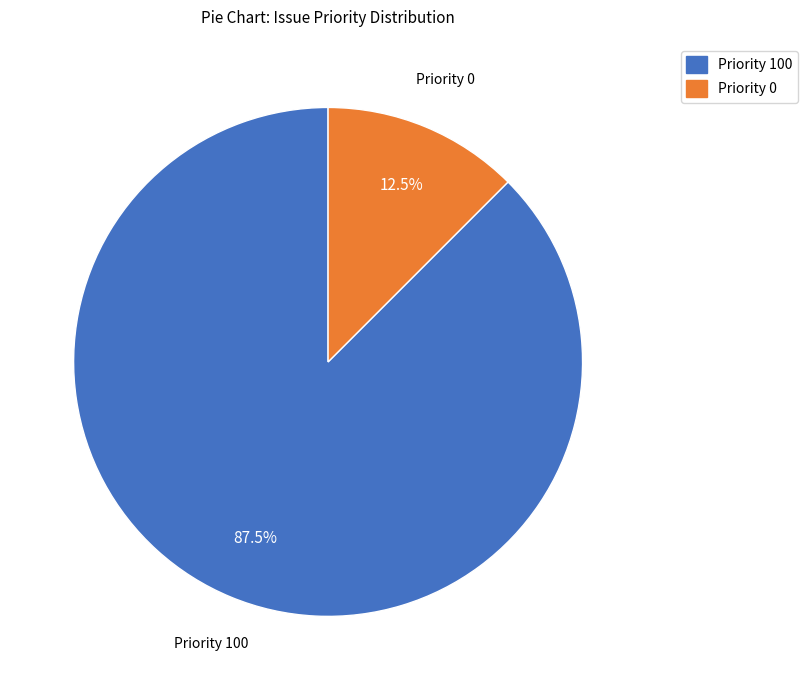

Combined, do Priority 100 and Priority 0 account for over 50%?

Yes